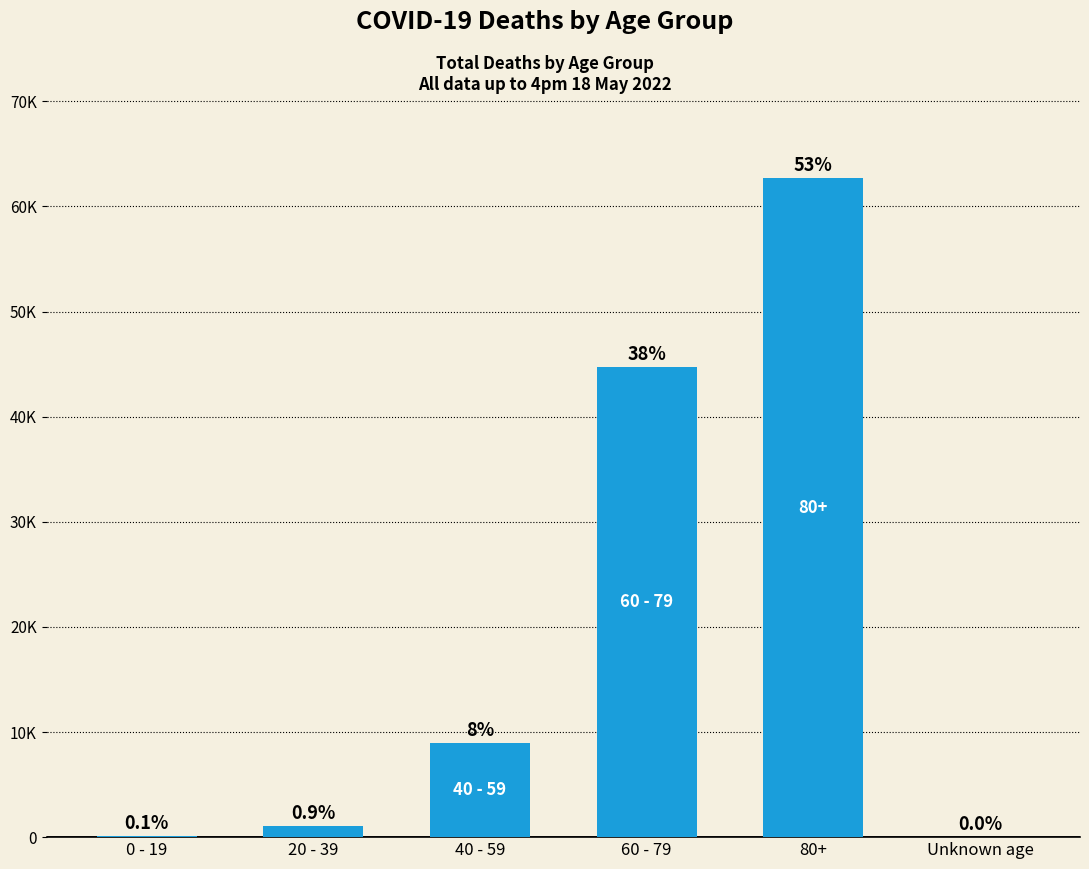

What is the sum of all values?

117515